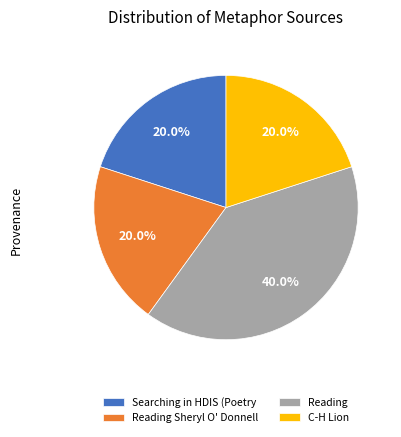

What percentage is the Reading slice, to the nearest percent?

40%